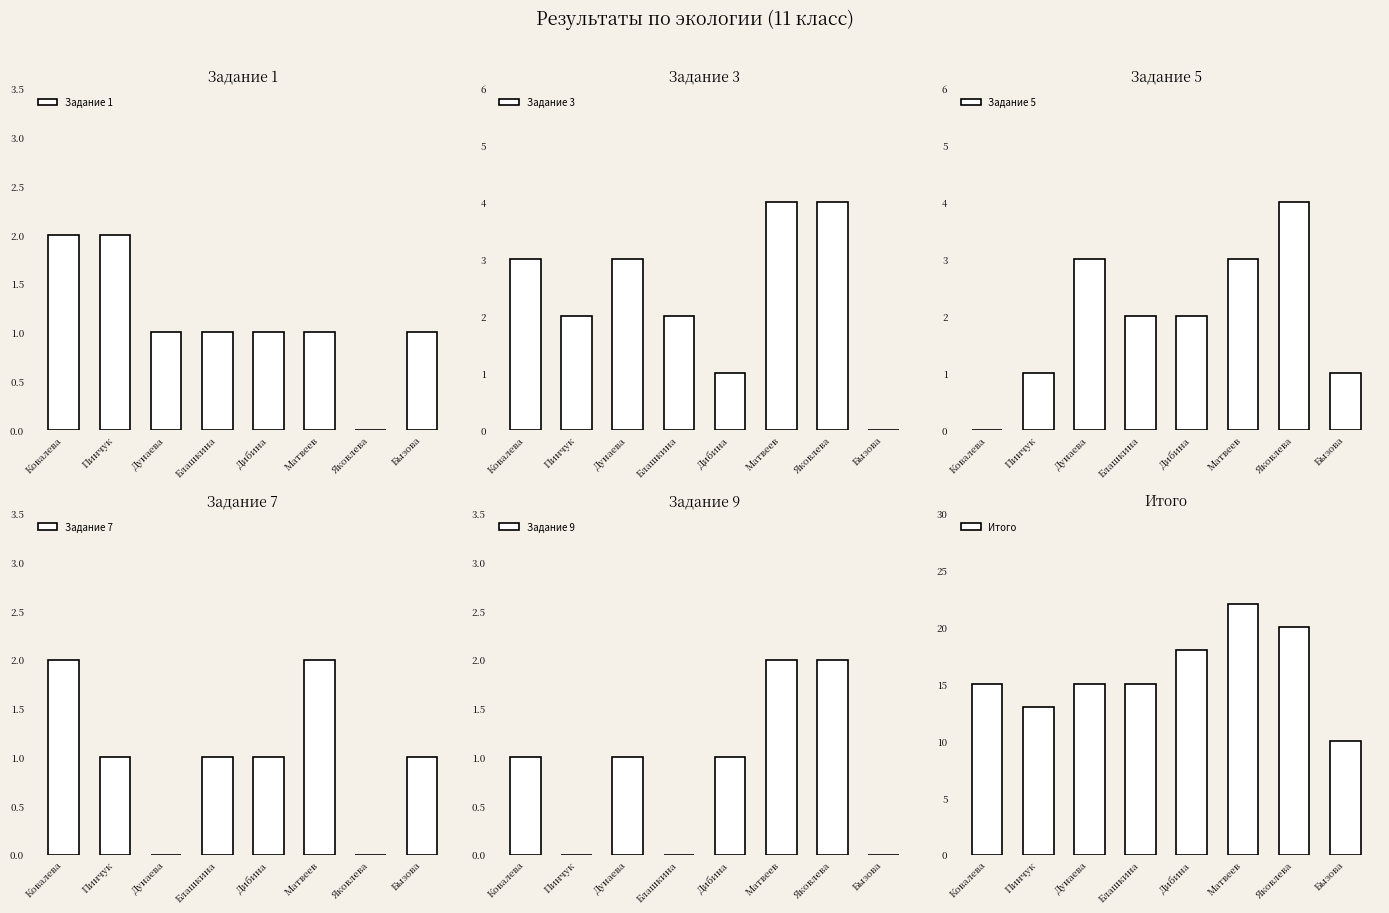

At how many categories does at least one series exceed 3?

8